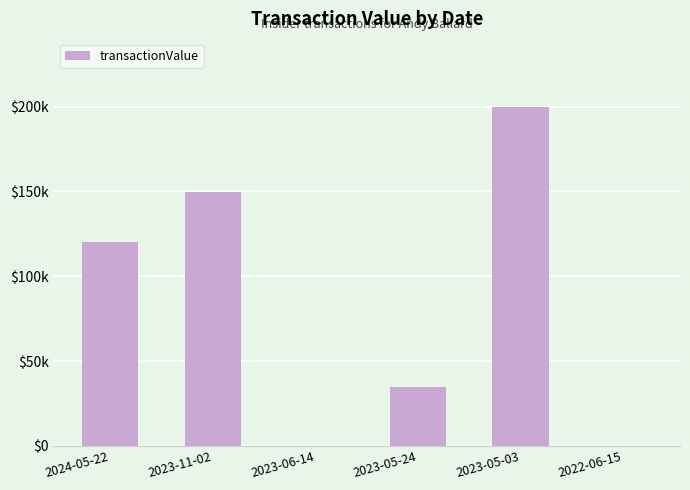

At which label does the data first exceed 120056?

2023-11-02